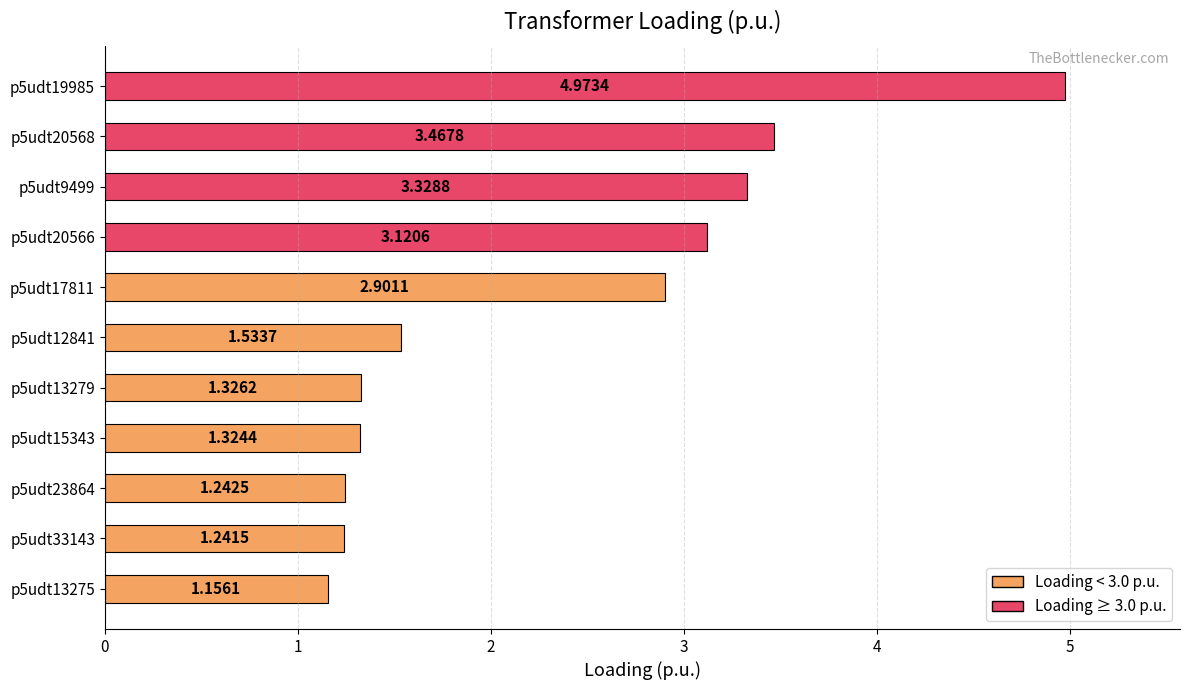

Approximately how many times larger is the value at p5udt17811 compared to p5udt20566?

0.9